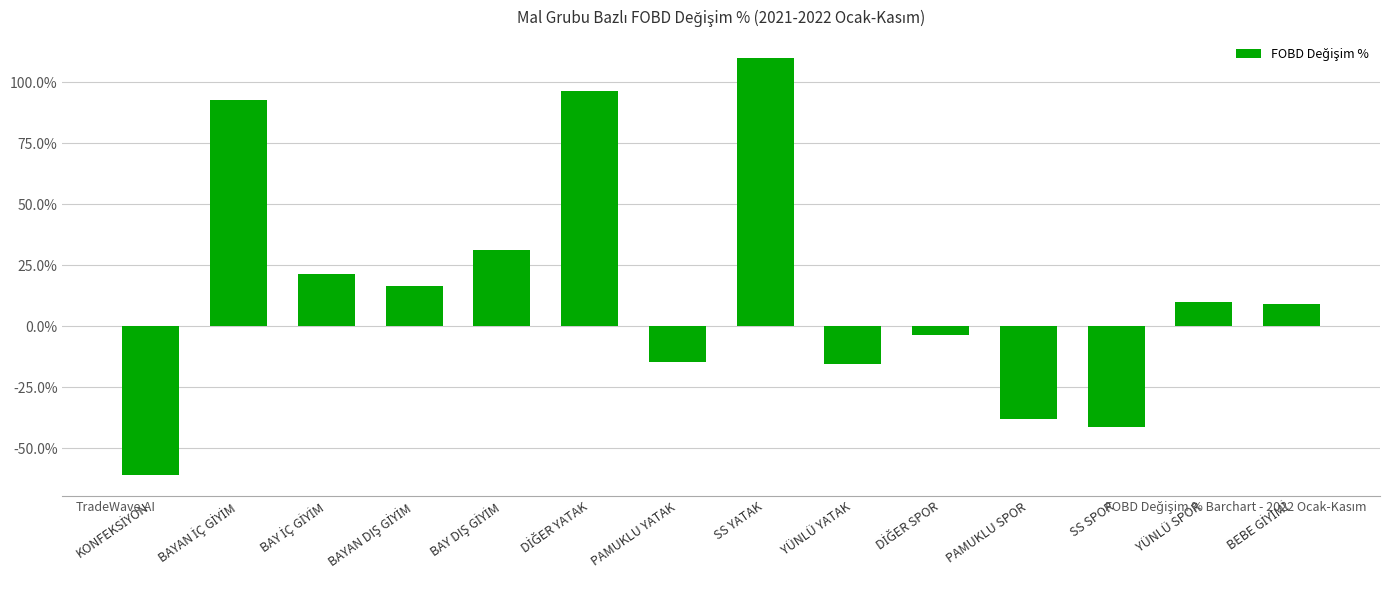

What is the maximum value shown in the chart?

1.1